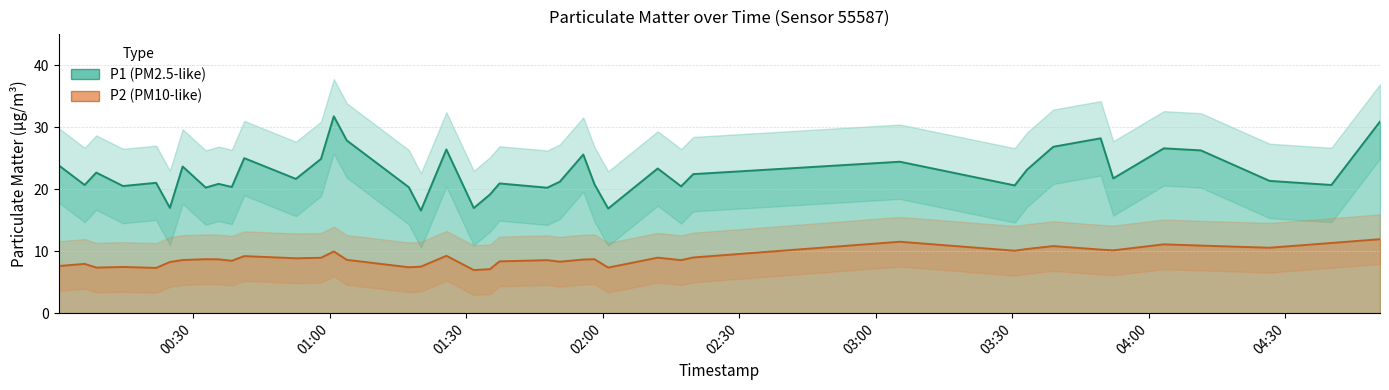

Is the value of P1 at 2022-10-03T00:21:51 greater than the value of P2 at 2022-10-03T01:03:45?

Yes